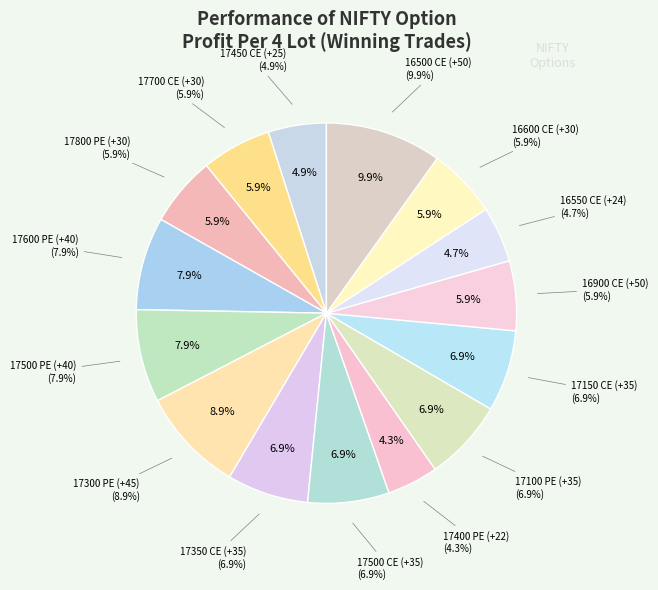

To the nearest percent, what is the difference between the 17300 PE (+45) and 16600 CE (+30) slice percentages?

3%